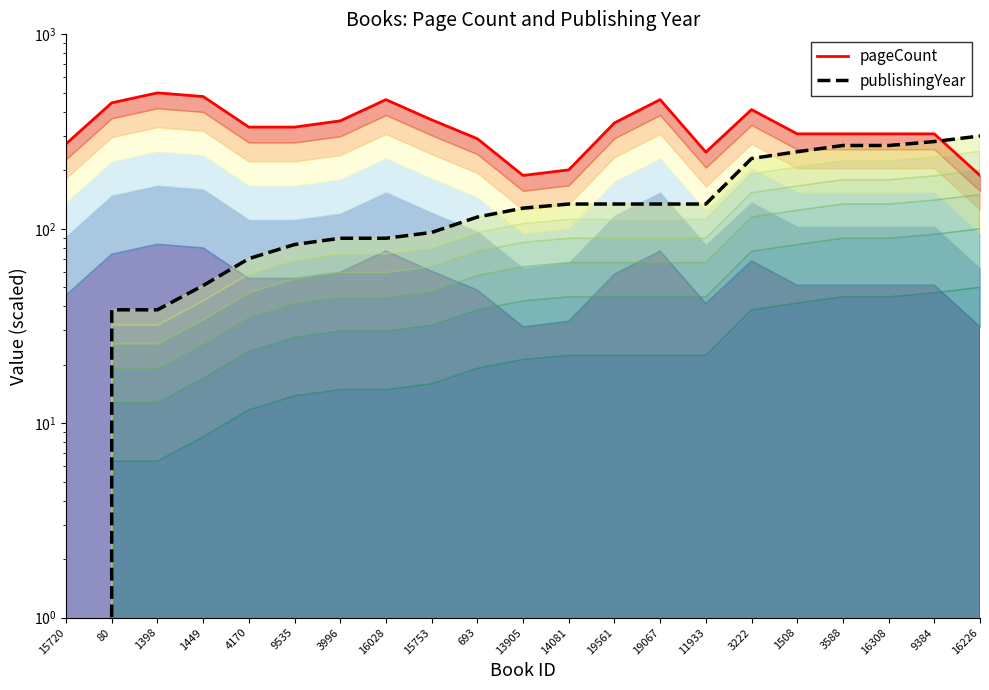

Where do pageCount and publishingYear first cross each other?

9384 and 16226